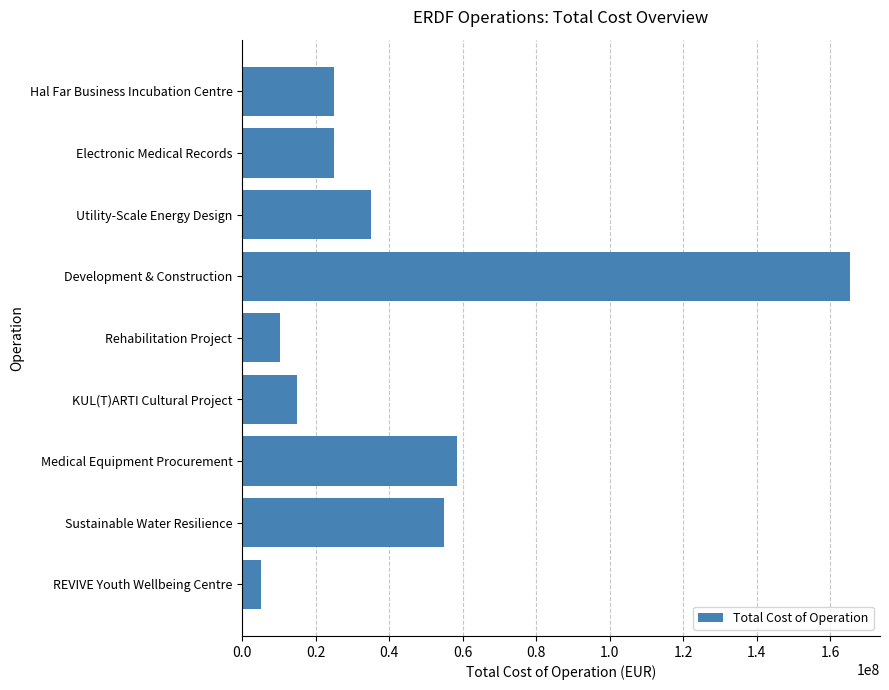

Read the value at Utility-Scale Energy Design.

35000000.0